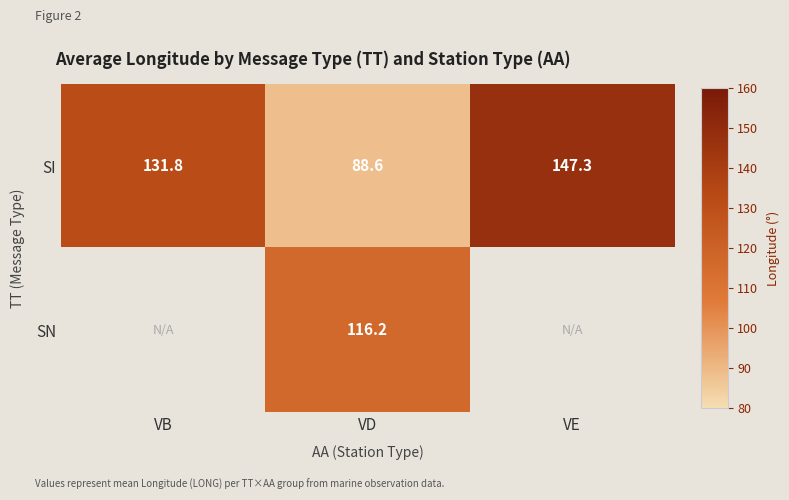

What is the average value of the SI series?

122.6